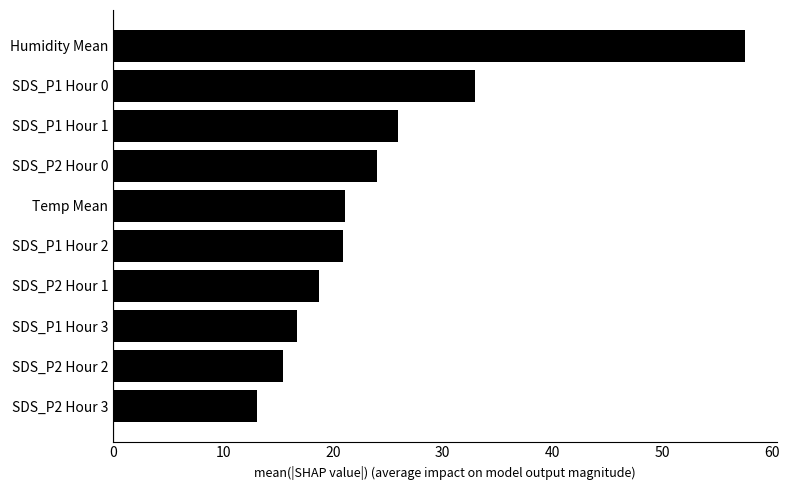

How many categories are shown in the chart?

10